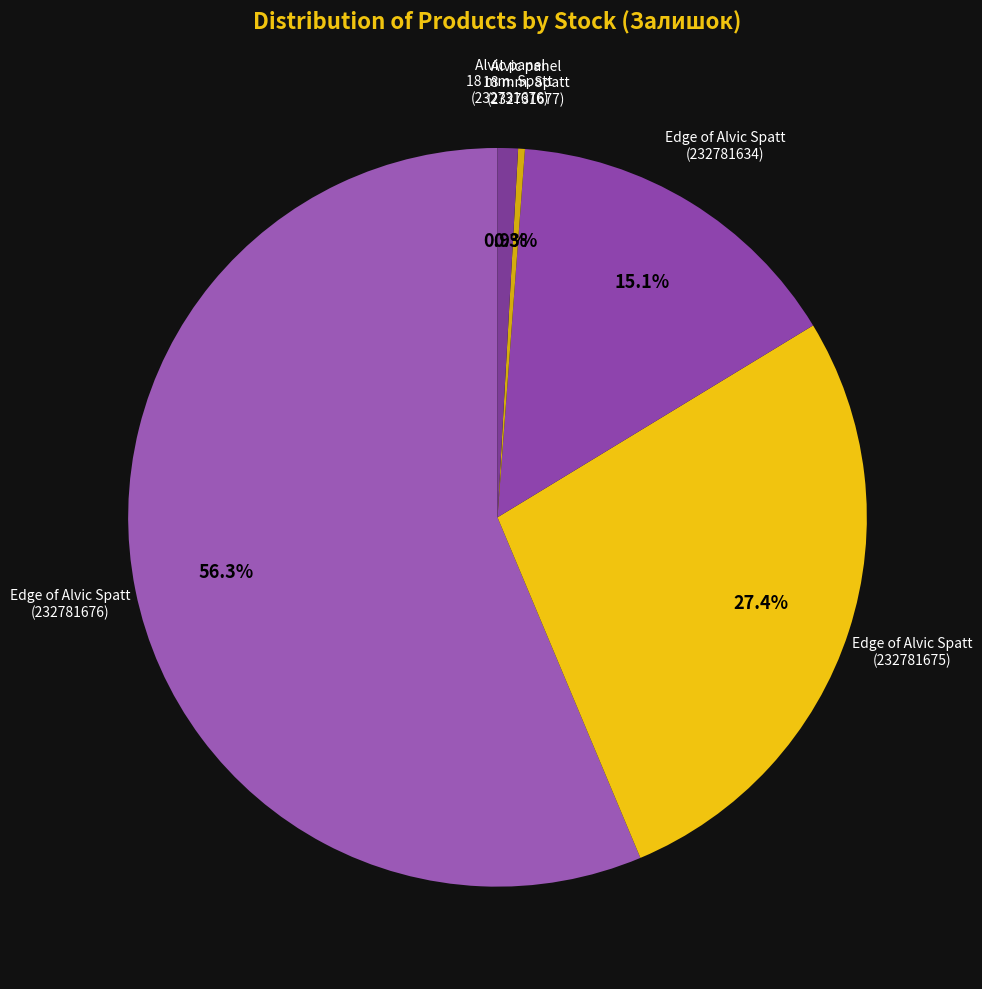

Which category has the smallest portion of the pie?

Alvic panel 18 mm. Spatt (232731677)